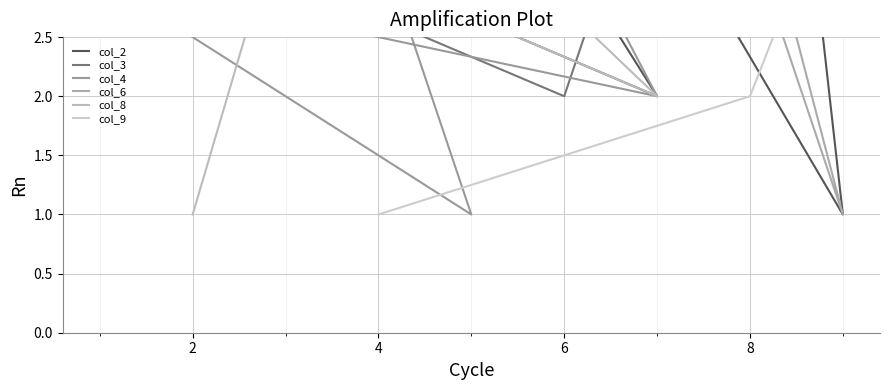

How many lines are shown in the chart?

6